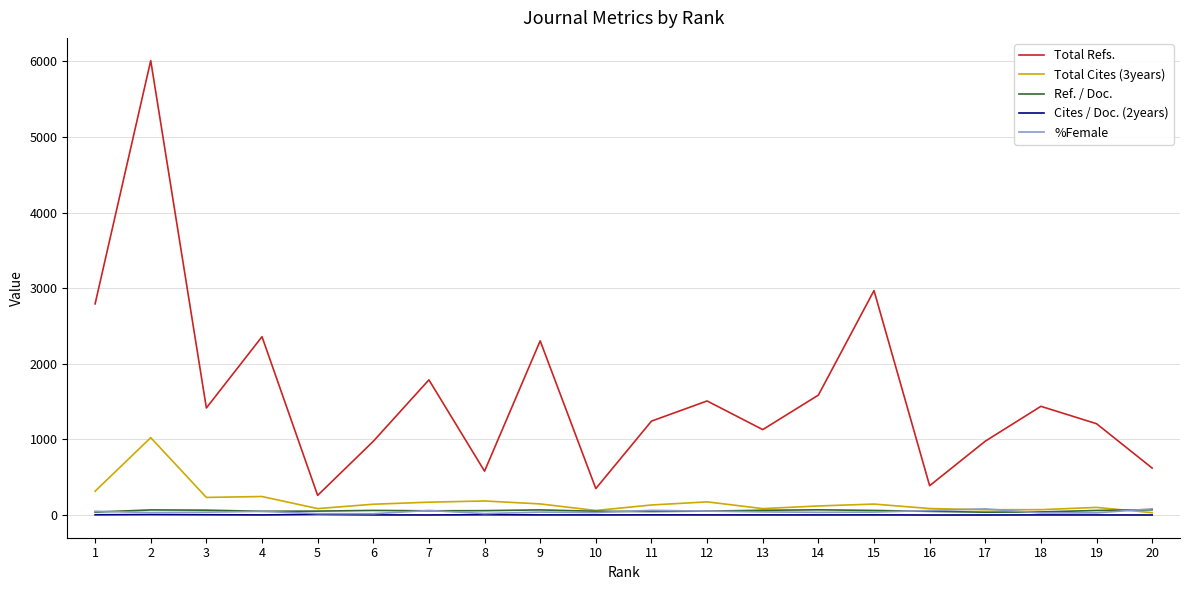

Is the value of Total Refs. at 9 greater than the value of Ref. / Doc. at 20?

Yes